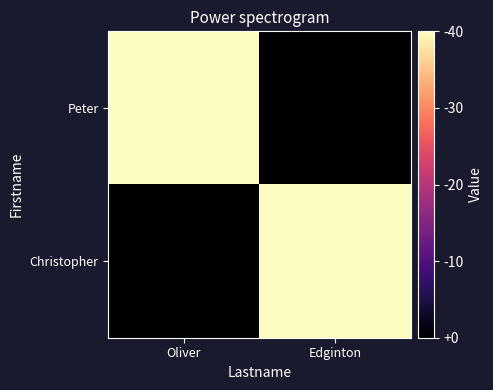

How many data points does each series have?

2